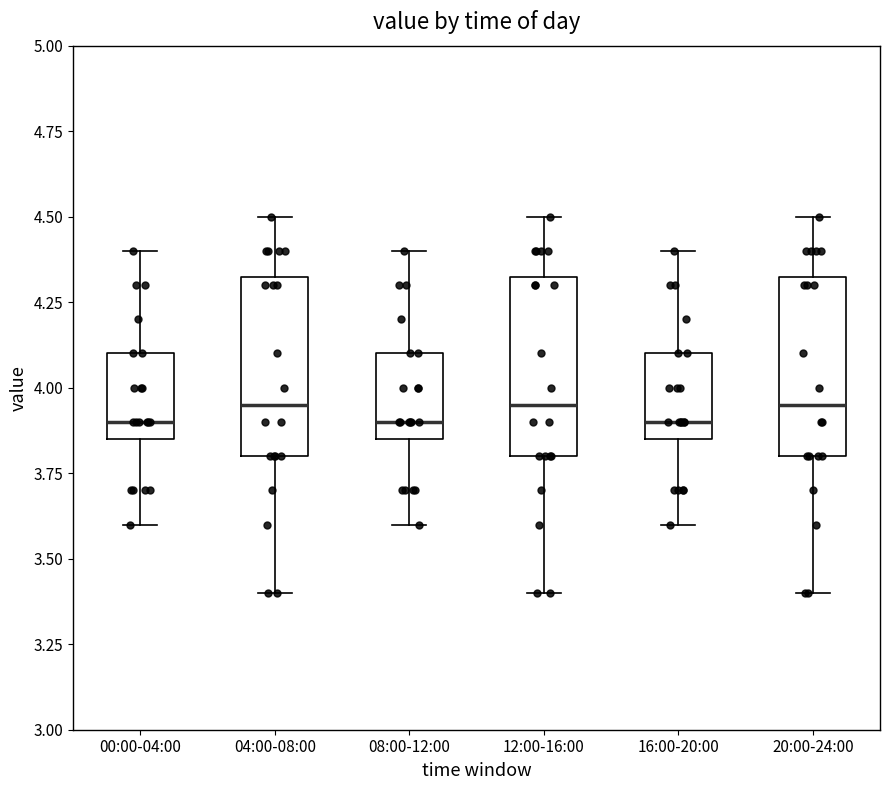

Reading left to right, transcribe this box plot: for each box, give where its median line is, the range the box spans, and where its two whiskers end, as read against the y-axis. The values are not printed on the chart, so give them approximately, as read against the axis.

00:00-04:00: median 3.90, box 3.85 to 4.10, whiskers 3.60 to 4.40
04:00-08:00: median 3.95, box 3.80 to 4.35, whiskers 3.40 to 4.50
08:00-12:00: median 3.90, box 3.85 to 4.10, whiskers 3.60 to 4.40
12:00-16:00: median 3.95, box 3.80 to 4.35, whiskers 3.40 to 4.50
16:00-20:00: median 3.90, box 3.85 to 4.10, whiskers 3.60 to 4.40
20:00-24:00: median 3.95, box 3.80 to 4.35, whiskers 3.40 to 4.50